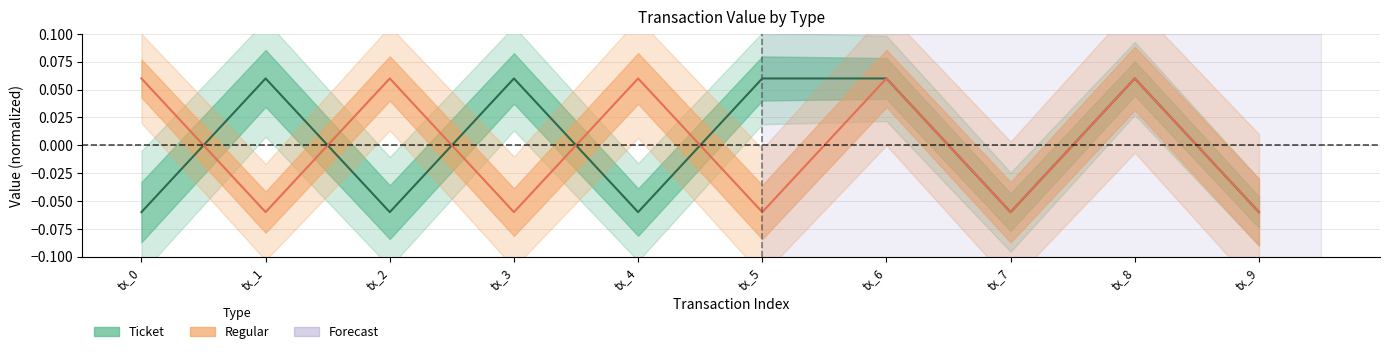

How many Regular_value values are between 0 and 1?

5